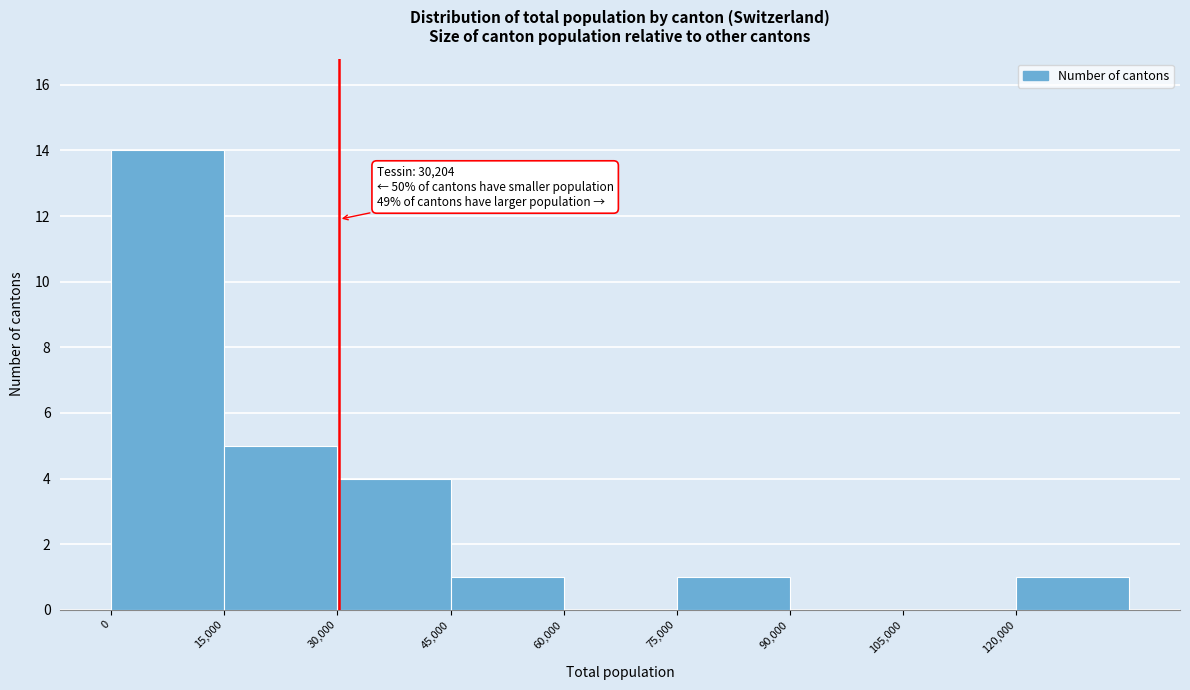

Which range on the x-axis has the tallest bar?

0 to 15000